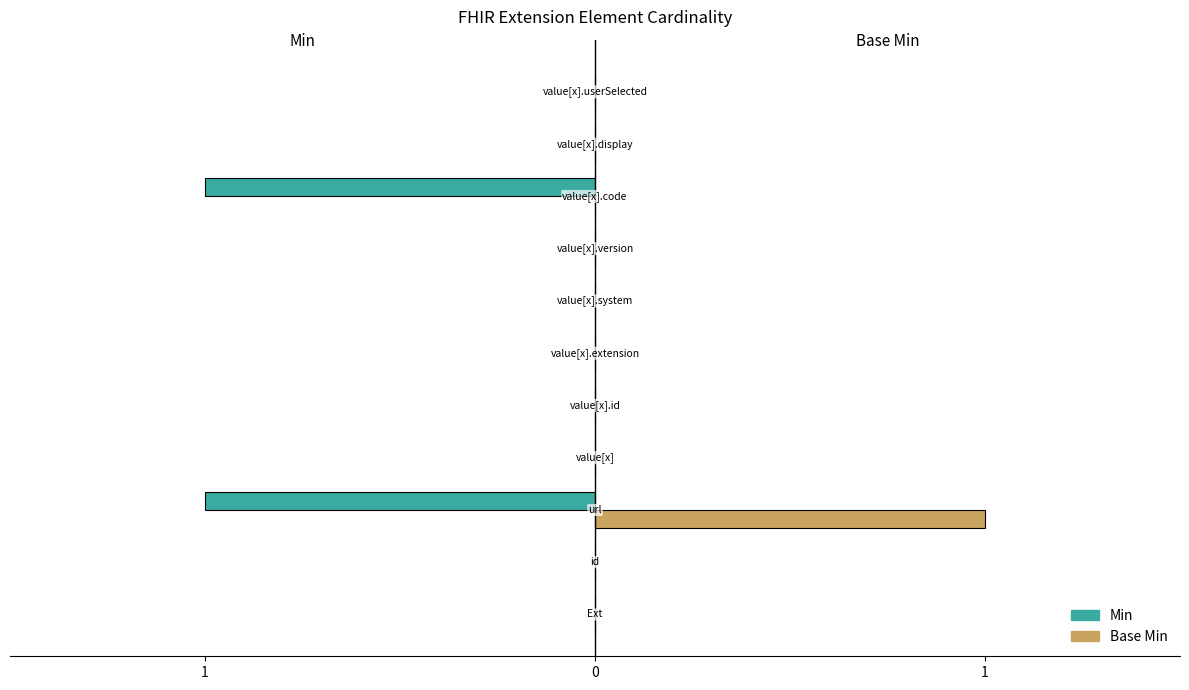

Which series has the widest spread of values?

Min